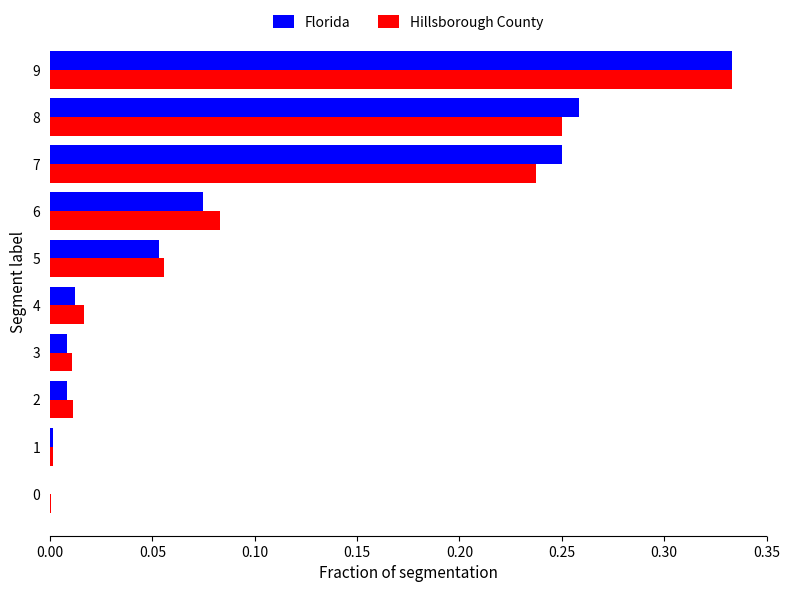

What is the sum of all Hillsborough County values?

1.0